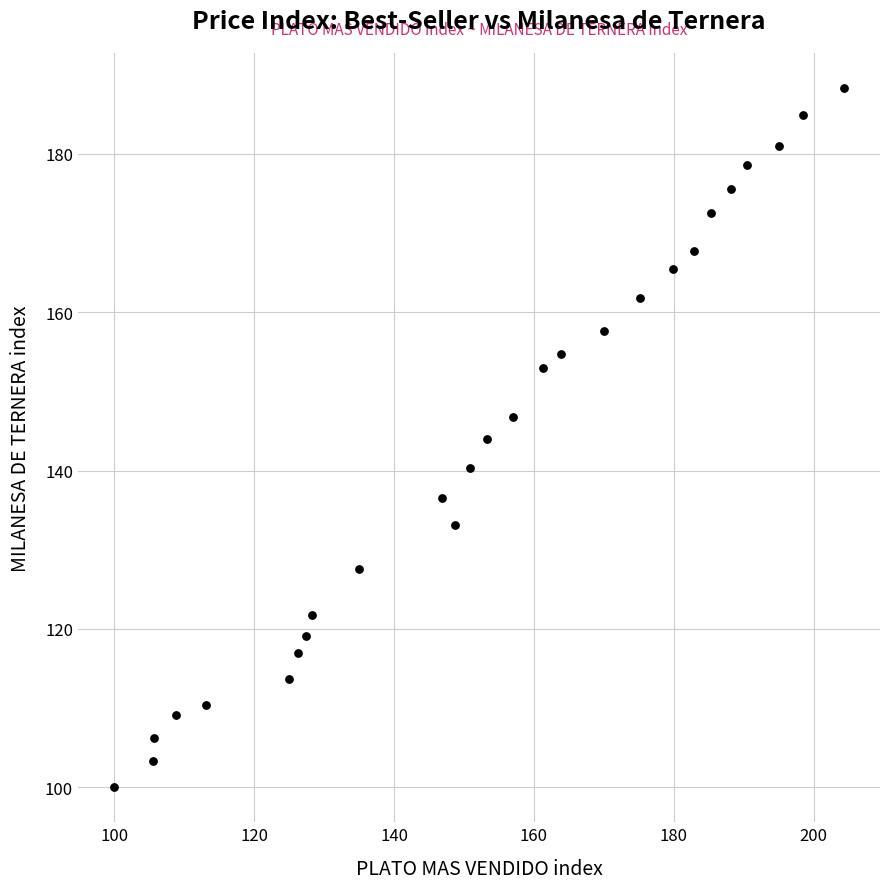

What is the range of Y values (max minus min)?

88.3